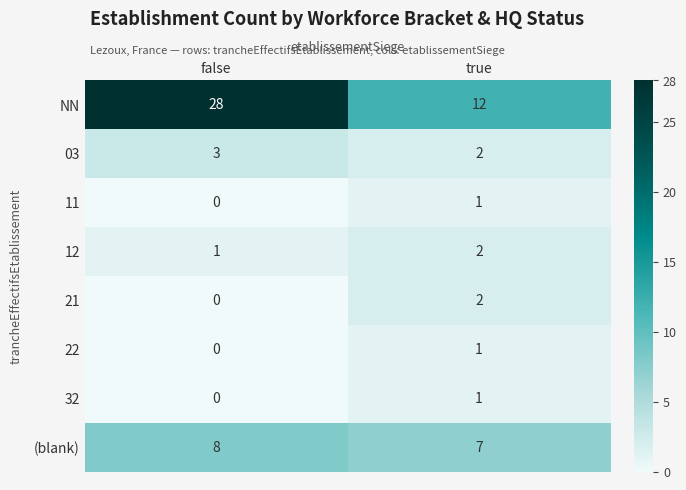

What is the maximum value shown in the chart?

28